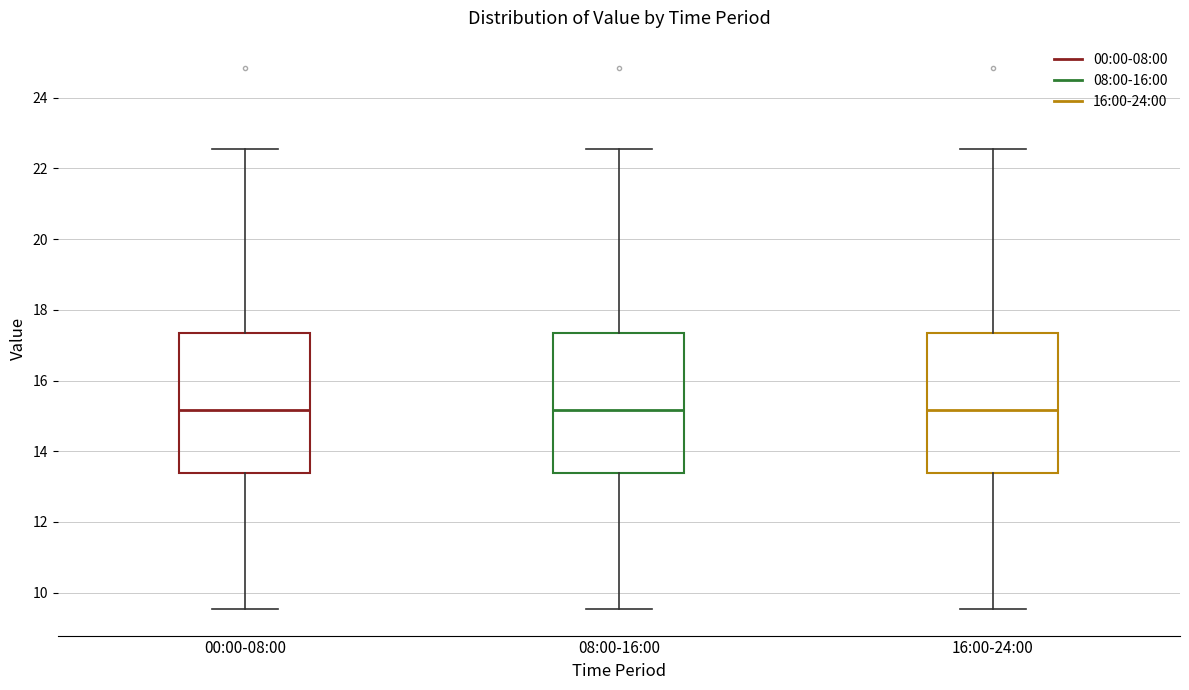

Reading left to right, read every box against the y-axis: the position of its median line, the range the box covers, and the ends of its whiskers. The values are not printed on the chart, so give them approximately, as read against the axis.

00:00-08:00: median 15.2, box 13.4 to 17.4, whiskers 9.6 to 22.6
08:00-16:00: median 15.2, box 13.4 to 17.4, whiskers 9.6 to 22.6
16:00-24:00: median 15.2, box 13.4 to 17.4, whiskers 9.6 to 22.6